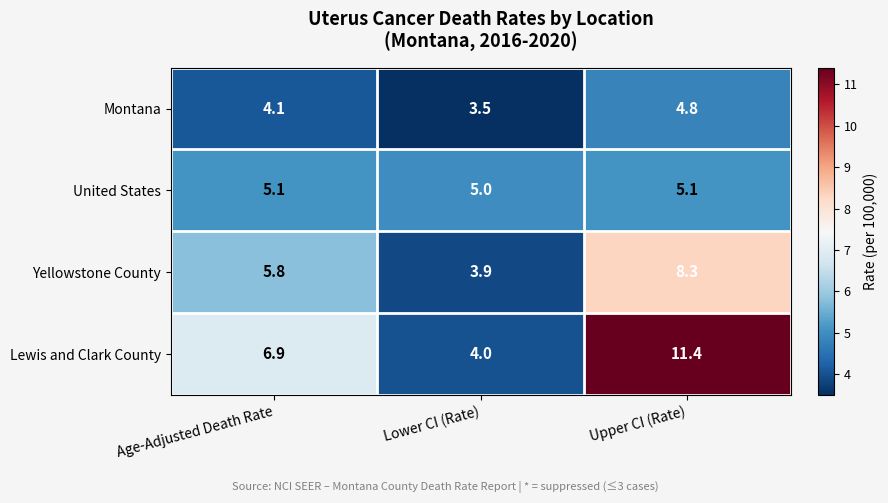

Rank the series by their average value, from lowest to highest.

Montana, United States, Yellowstone County, Lewis and Clark County